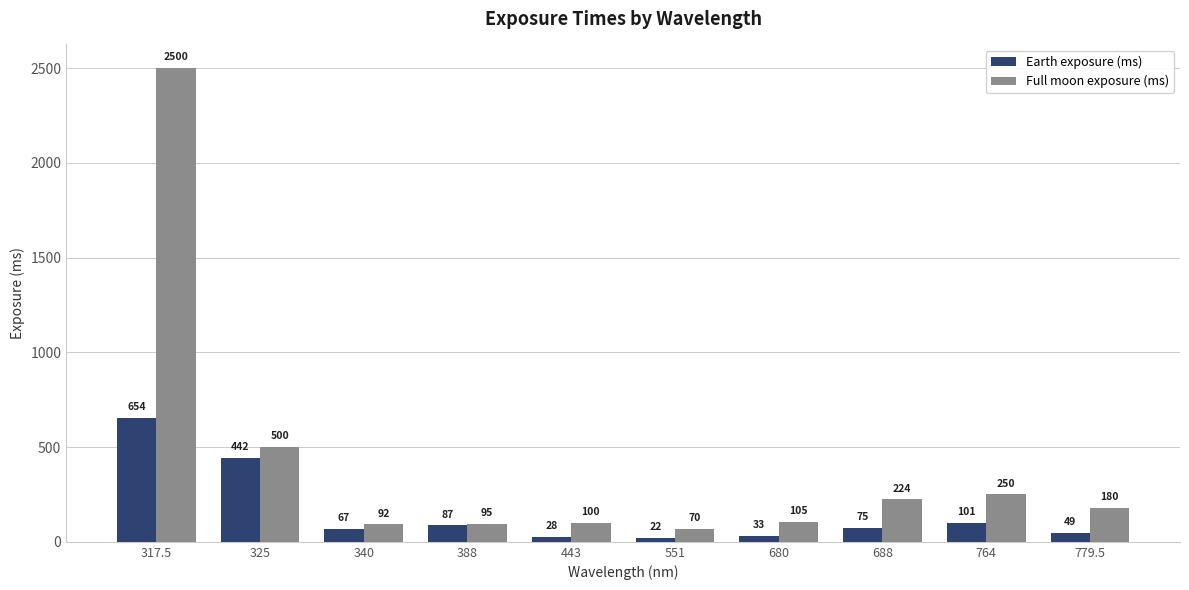

How many groups of bars are there?

10